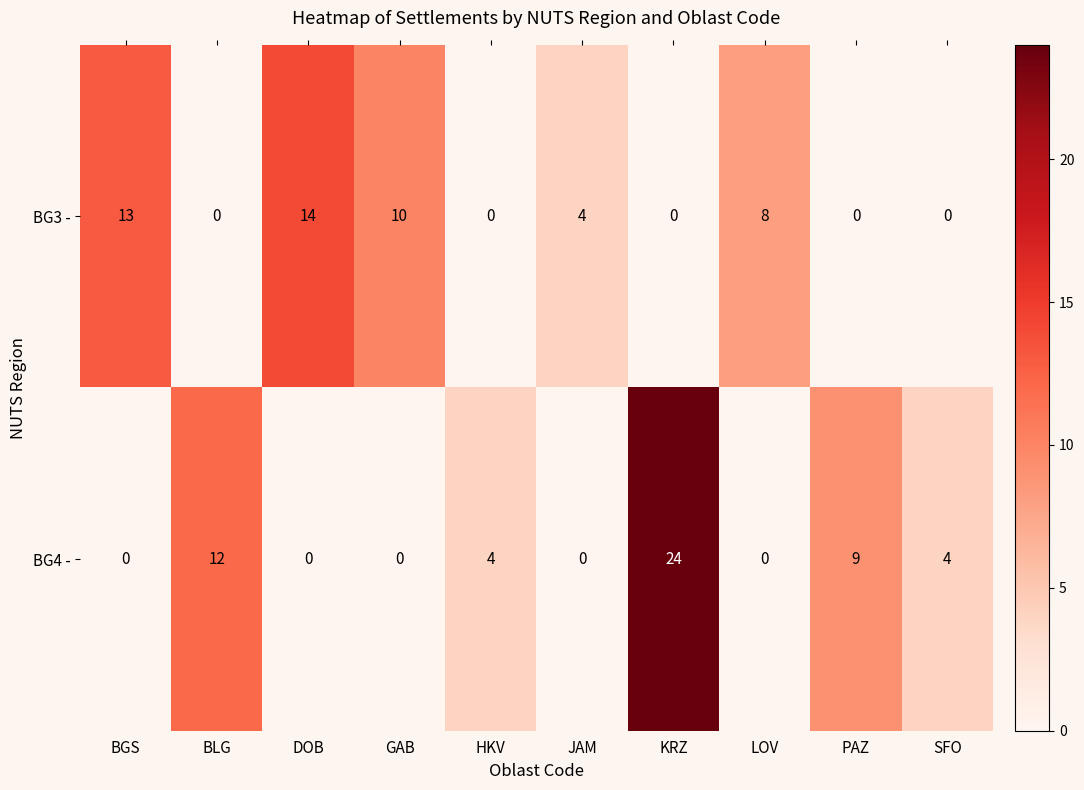

Which series has the largest total across all categories?

BG4 -